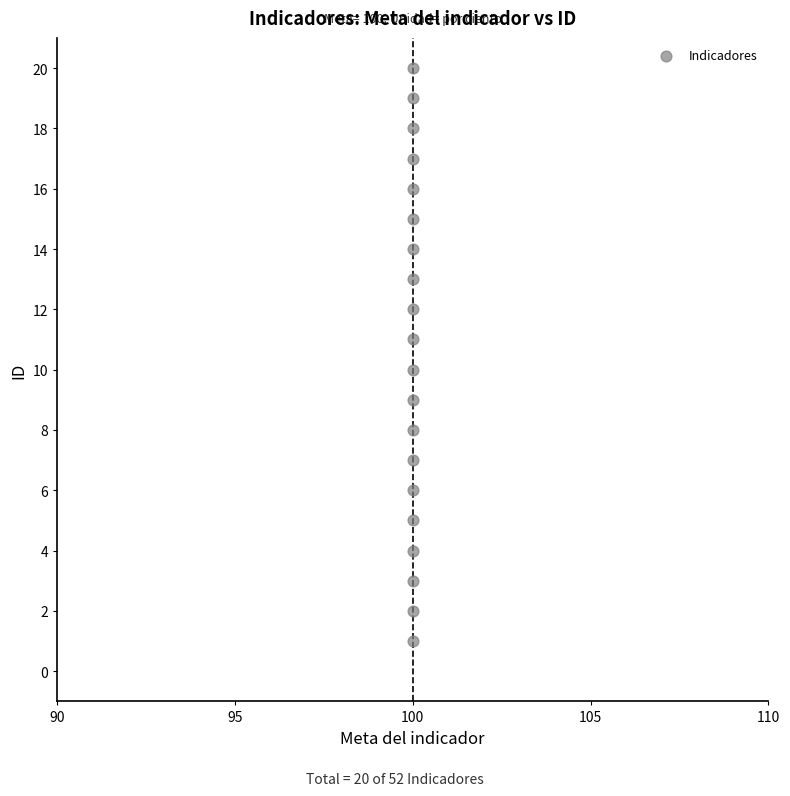

What is the range of Y values (max minus min)?

19